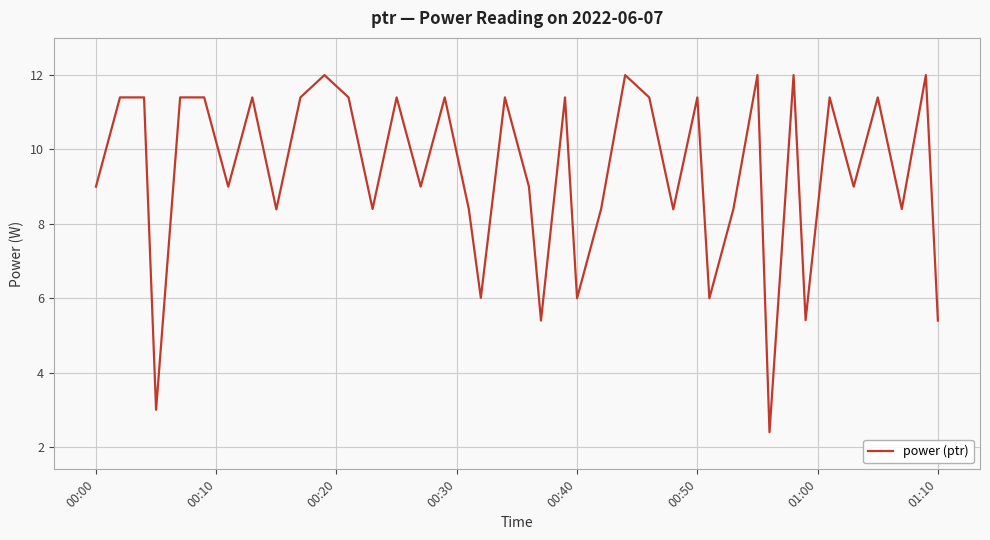

What is the difference between the maximum and minimum values?

9.6